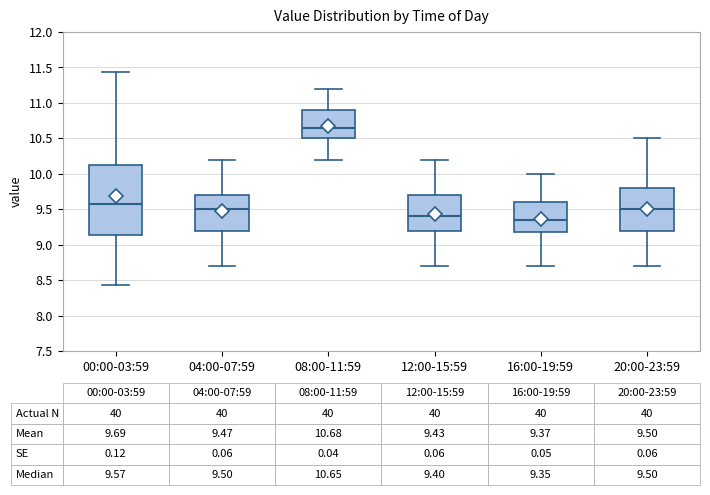

Which box is the tallest, from its lower edge to its upper edge?

00:00-03:59